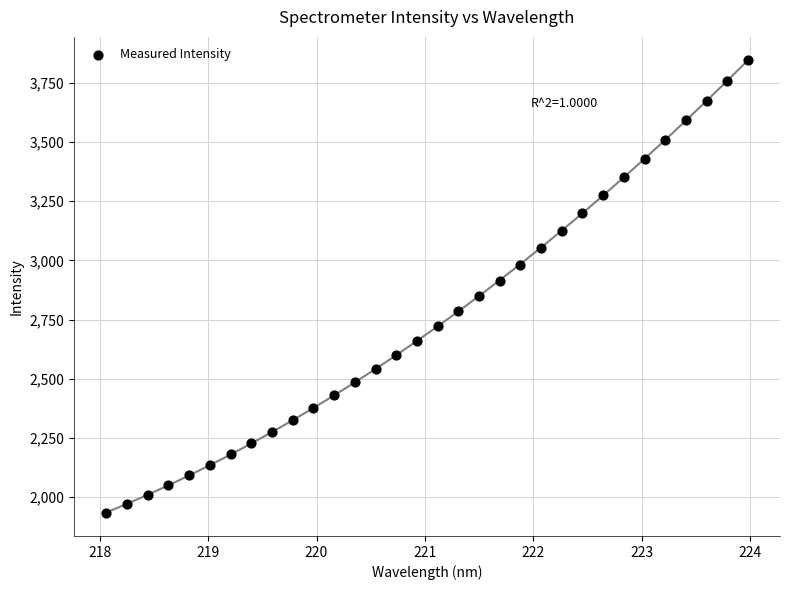

What is the range of X values (max minus min)?

5.9